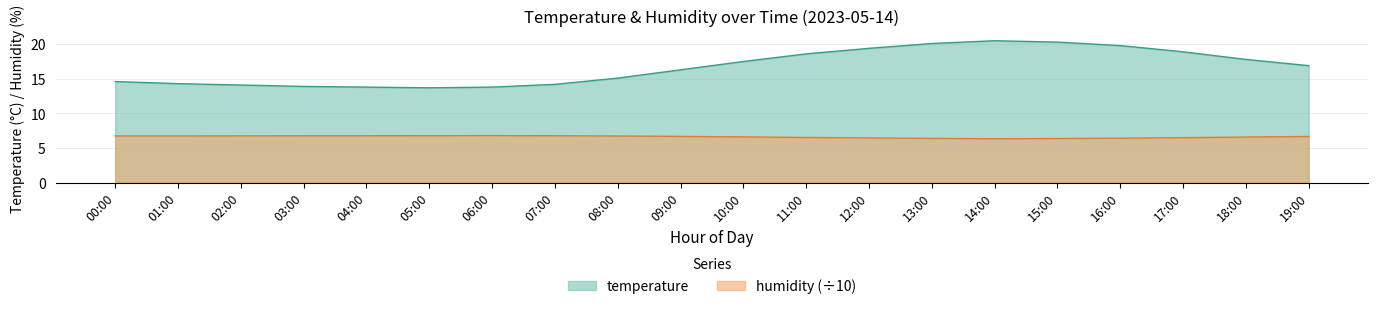

What is the greatest value displayed?

20.5